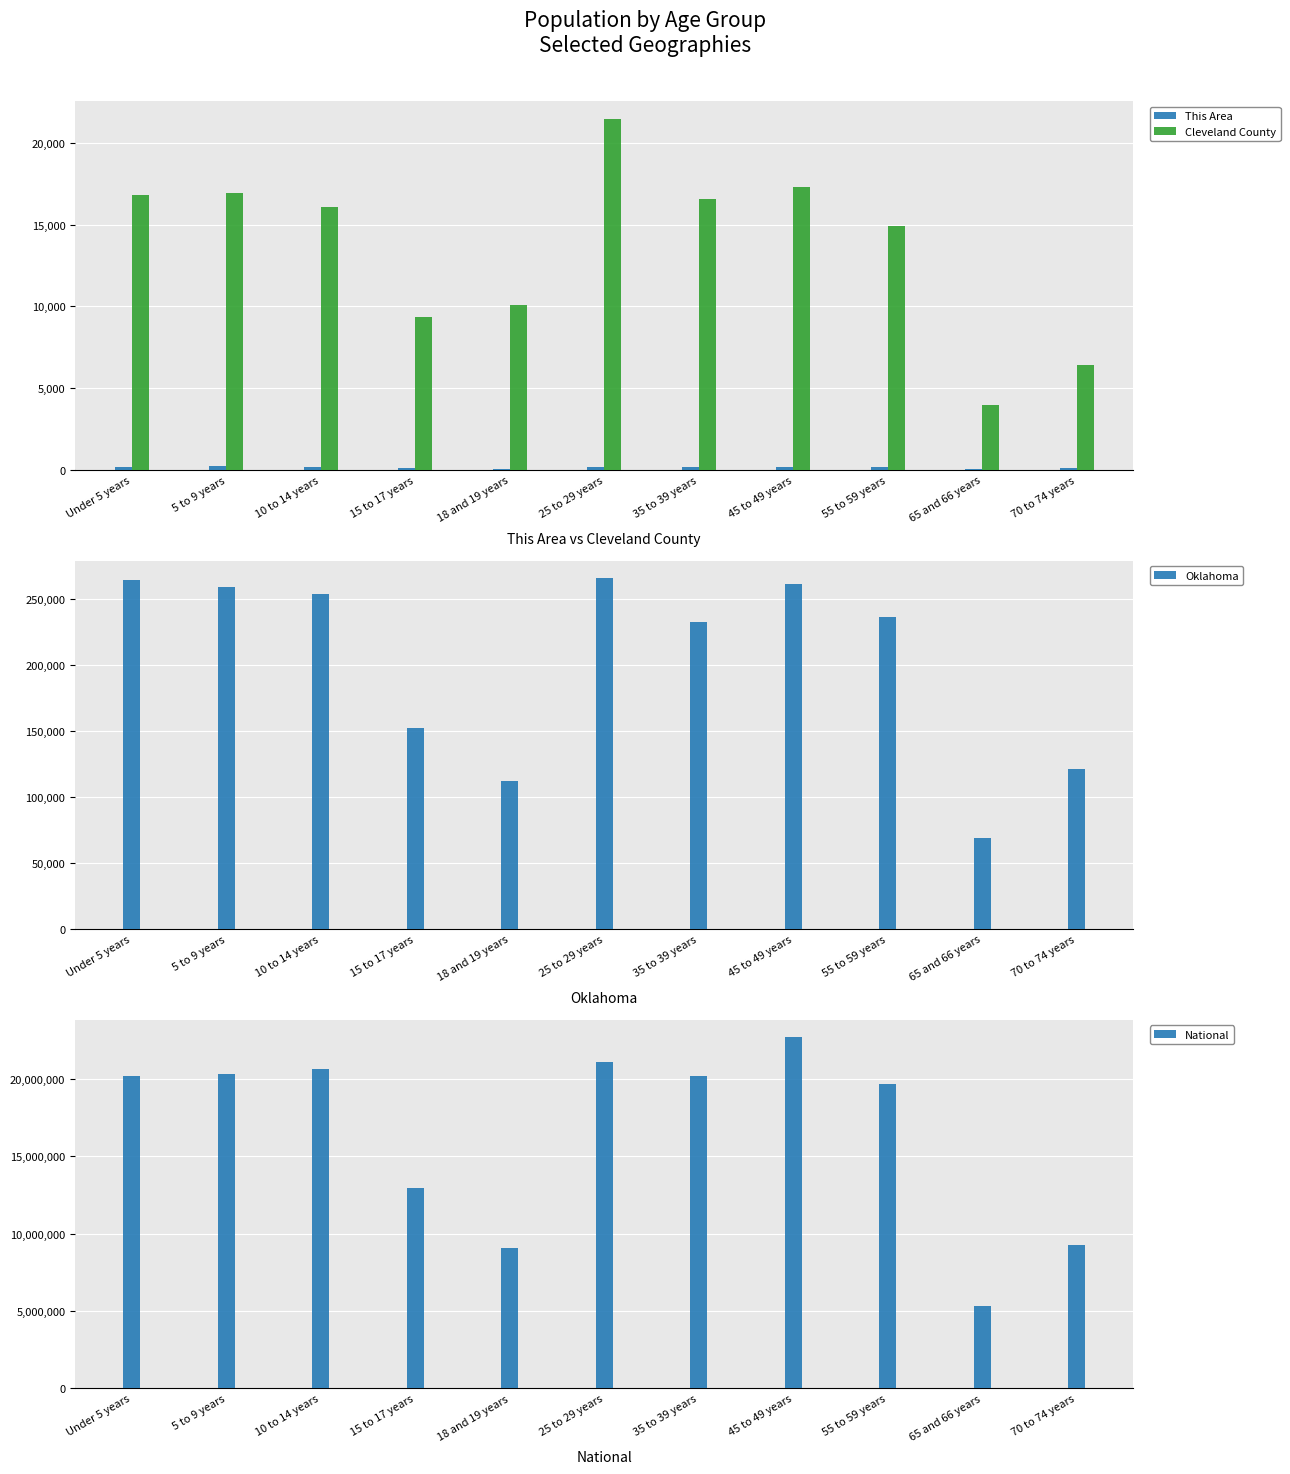

Is the value of Cleveland County at 5 to 9 years greater than the value of Oklahoma at 15 to 17 years?

No